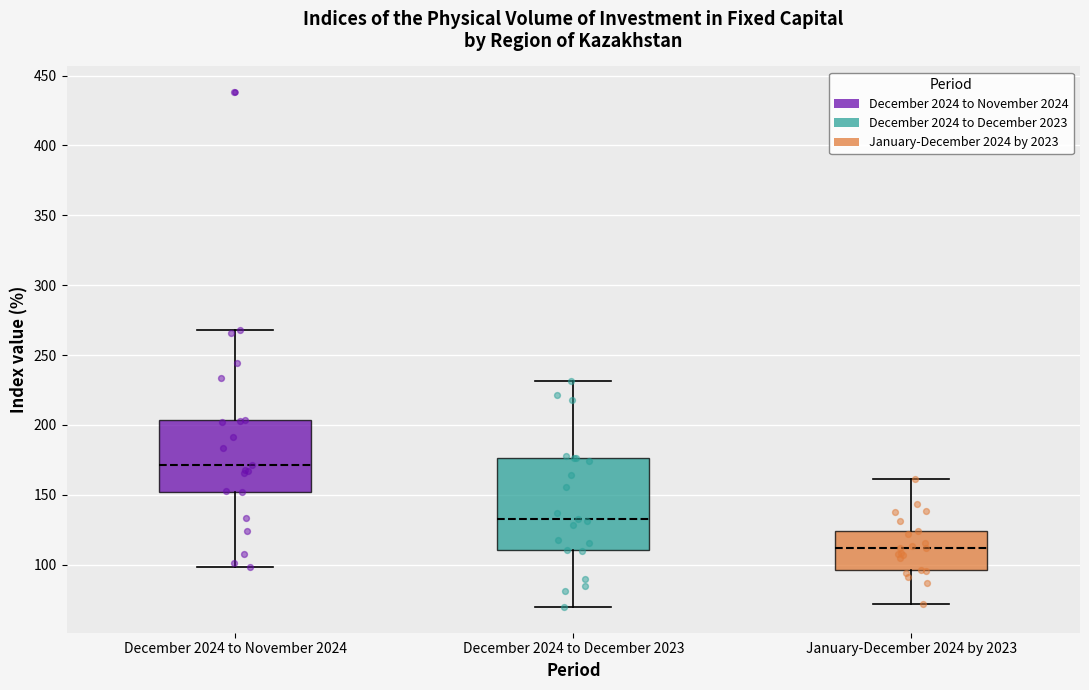

Where does the lower whisker of the box for January-December 2024 by 2023 end on the y-axis? The values are not printed on the chart, so give them approximately, as read against the axis.

70